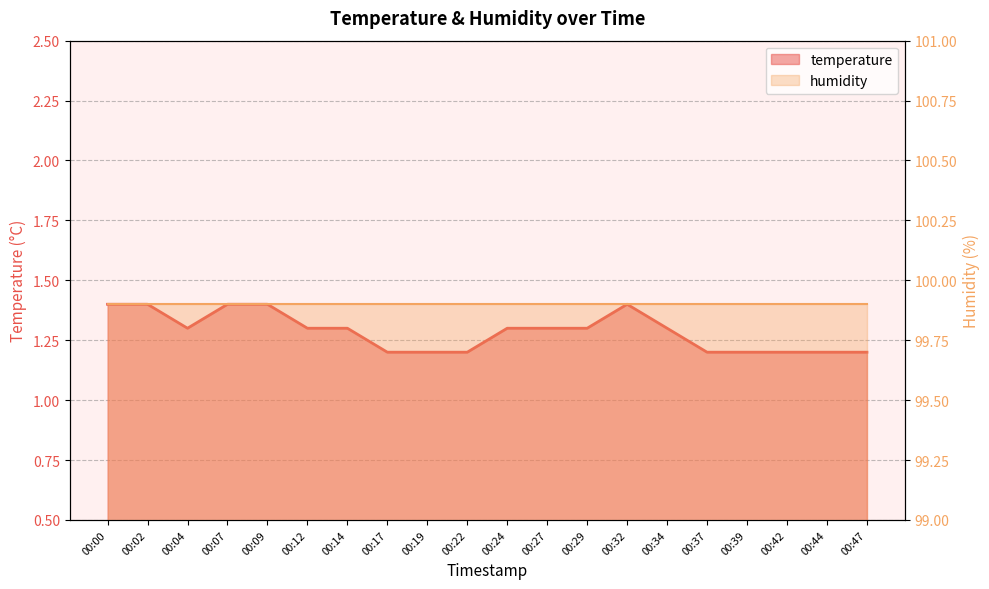

Which has a higher value, 00:37 or 00:42?

00:37